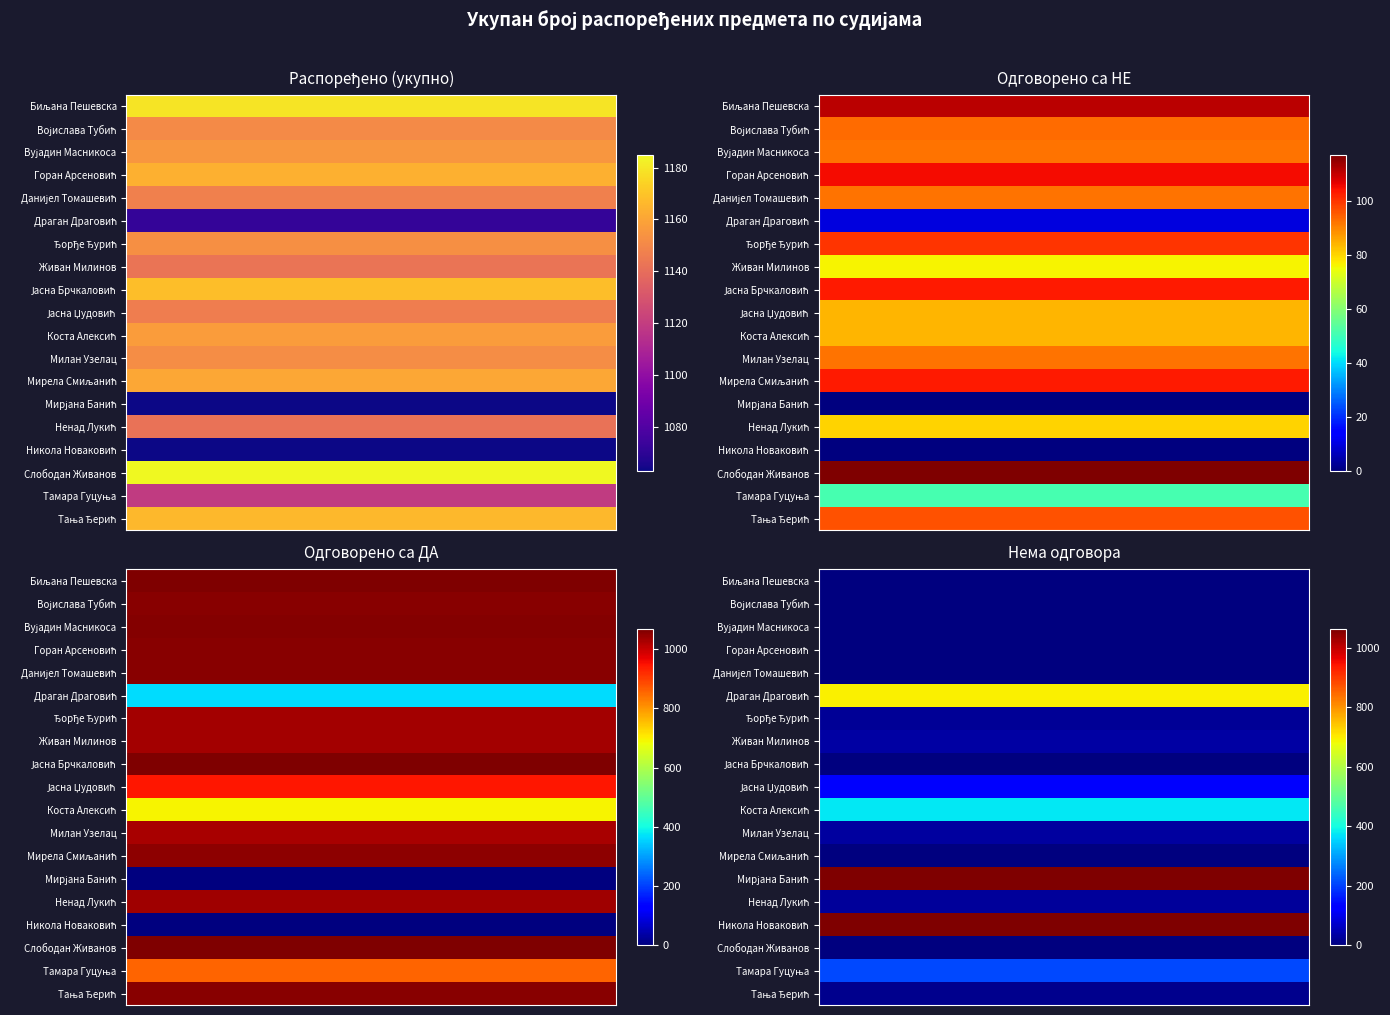

Count the Коста Алексић values in the range 377 to 1157.

3